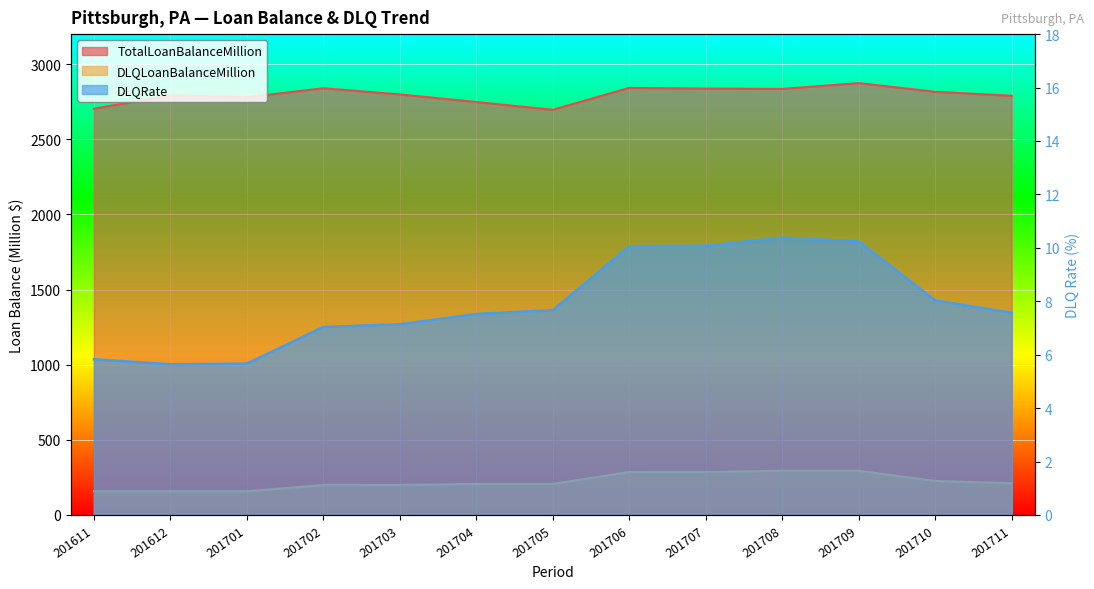

Which has a higher value, 201611 or 201705?

201611